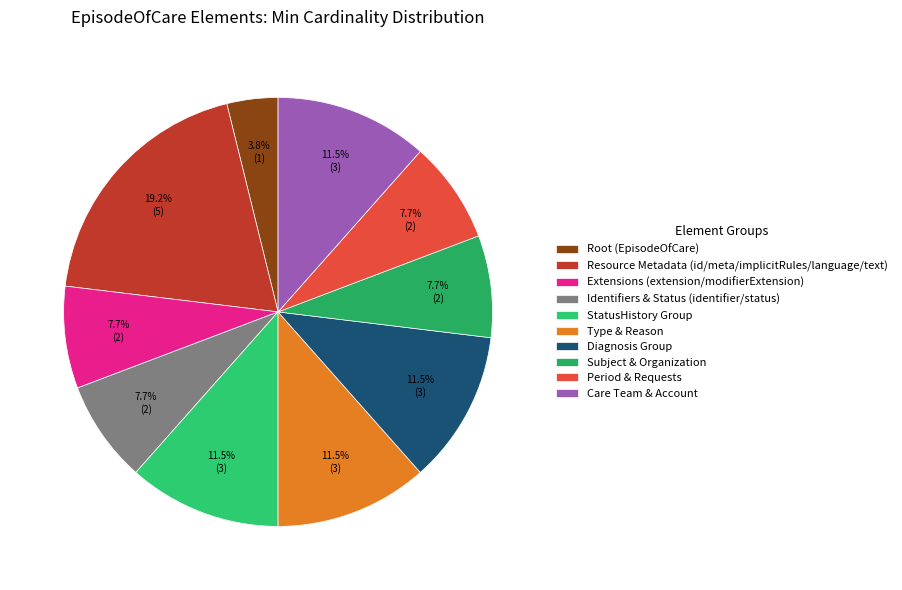

Which category has the biggest portion of the pie?

Resource Metadata (id/meta/implicitRules/language/text)